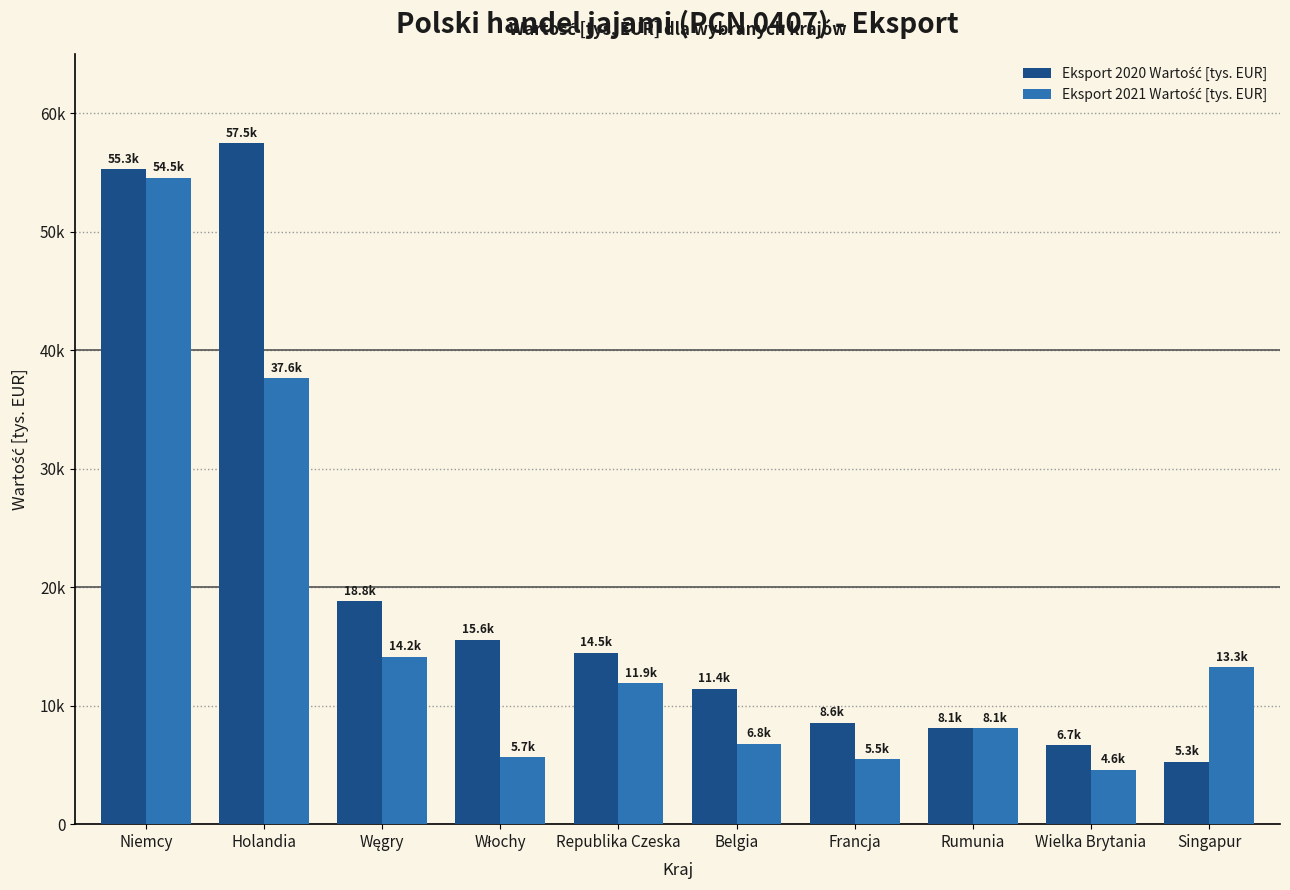

Reading left to right, extract all data points from this chart.

Eksport 2020 Wartość [tys. EUR]: Niemcy=55279.6	Holandia=57480.8	Węgry=18816.9	Włochy=15552.6	Republika Czeska=14456.4	Belgia=11442.1	Francja=8578.0	Rumunia=8106.0	Wielka Brytania=6690.1	Singapur=5263.6
Eksport 2021 Wartość [tys. EUR]: Niemcy=54545.0	Holandia=37638.2	Węgry=14150.9	Włochy=5654.1	Republika Czeska=11890.3	Belgia=6792.3	Francja=5481.1	Rumunia=8099.4	Wielka Brytania=4619.1	Singapur=13270.1